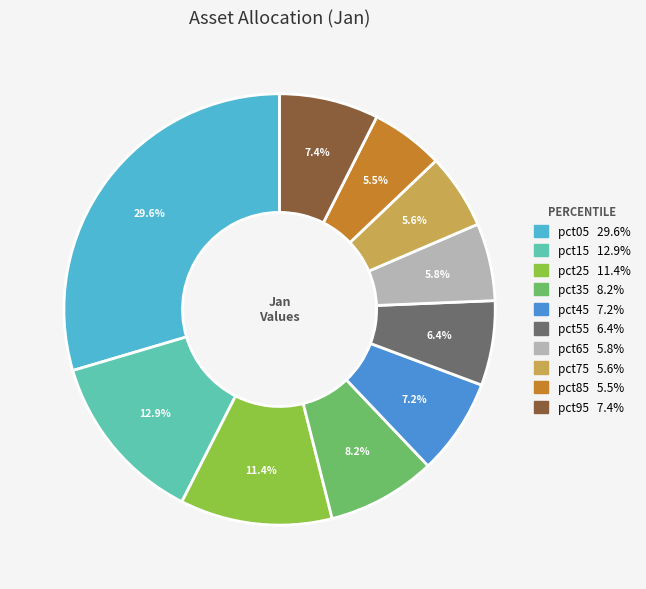

Count the number of slices in the pie.

10